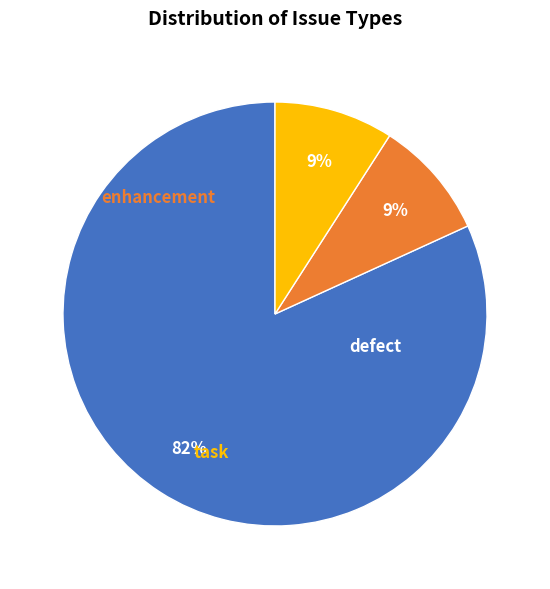

Combined, do defect and task account for over 50%?

Yes